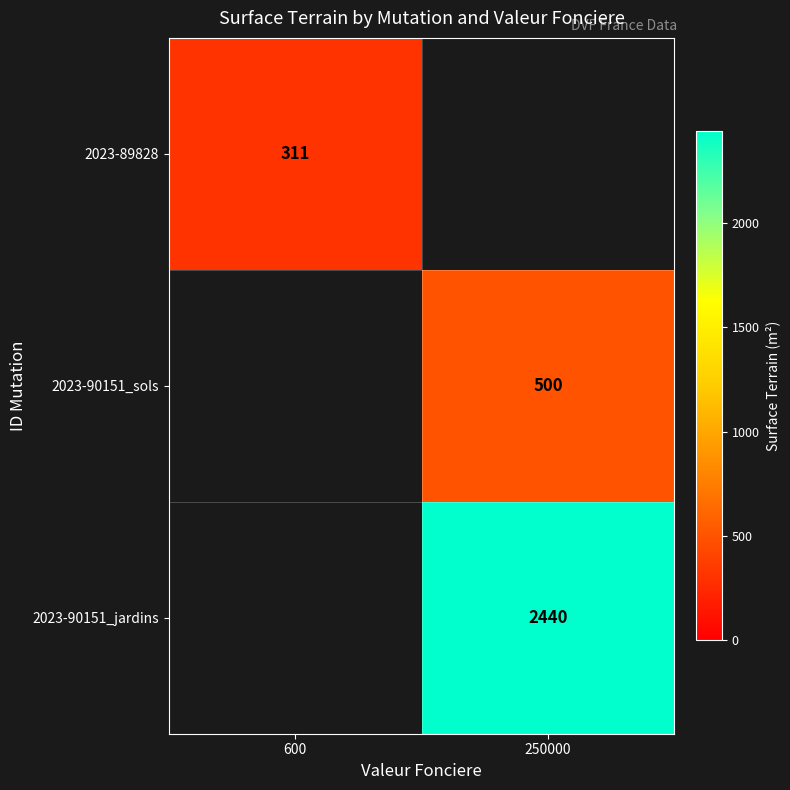

What is the minimum value shown in the chart?

311.0